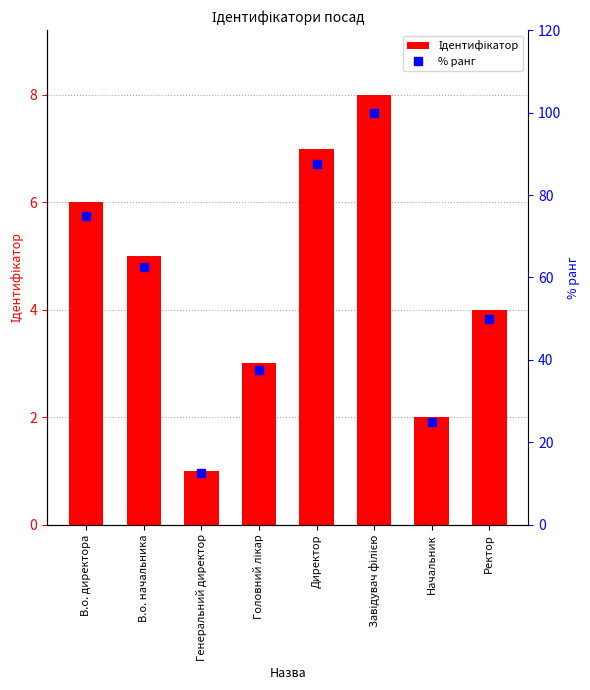

At which label does Ідентифікатор first exceed 5?

В.о. директора